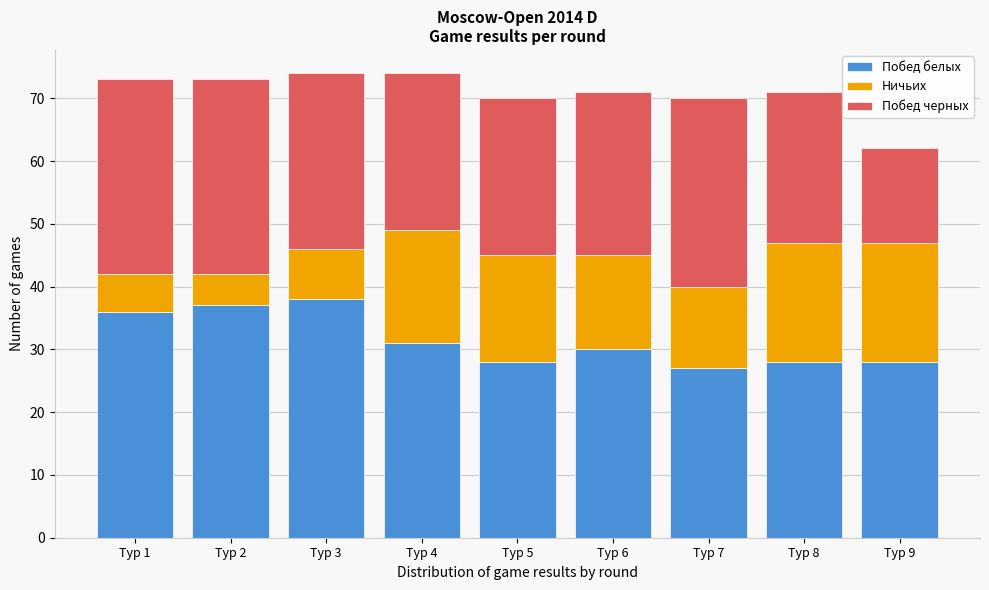

Reading left to right, list the values for the Побед белых series.

36	37	38	31	28	30	27	28	28